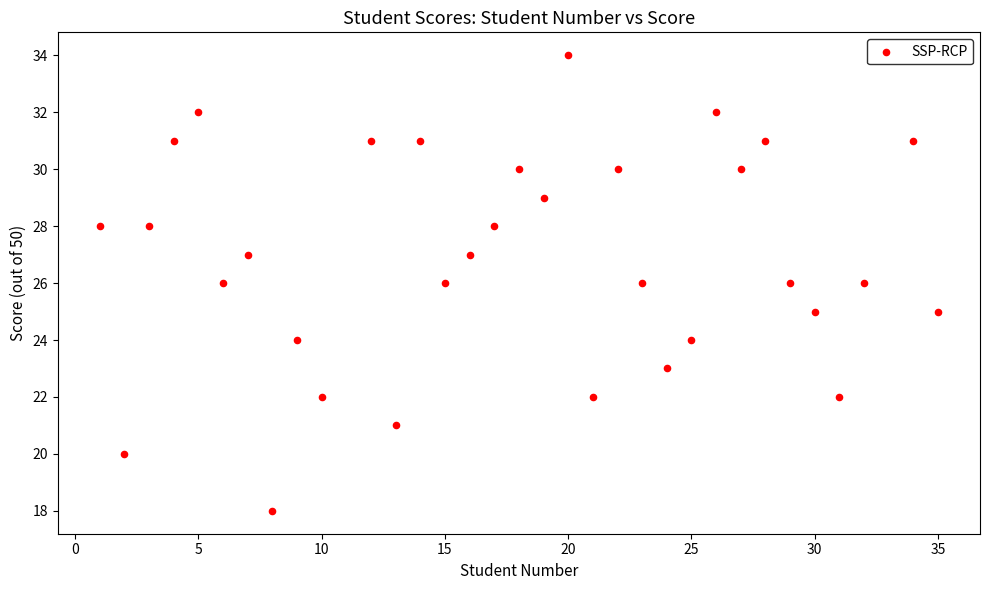

What is the range of X values (max minus min)?

34